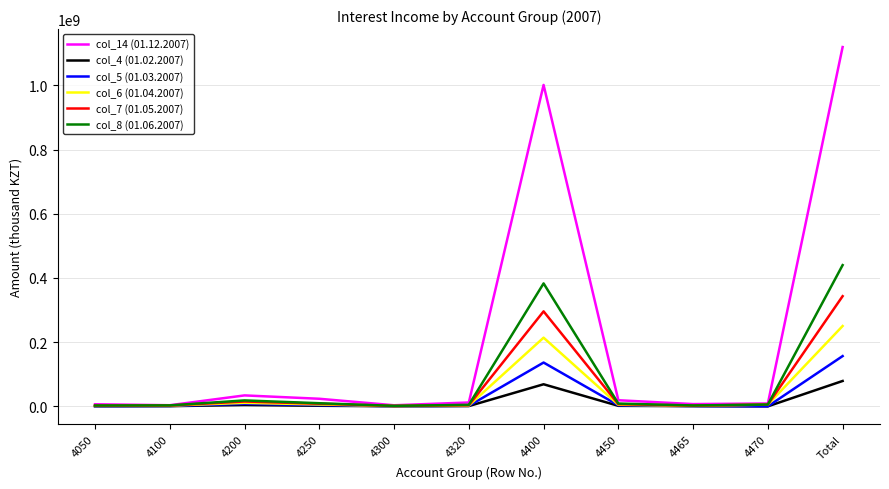

At which label is col_8 (01.06.2007) closest to 220811476?

4400